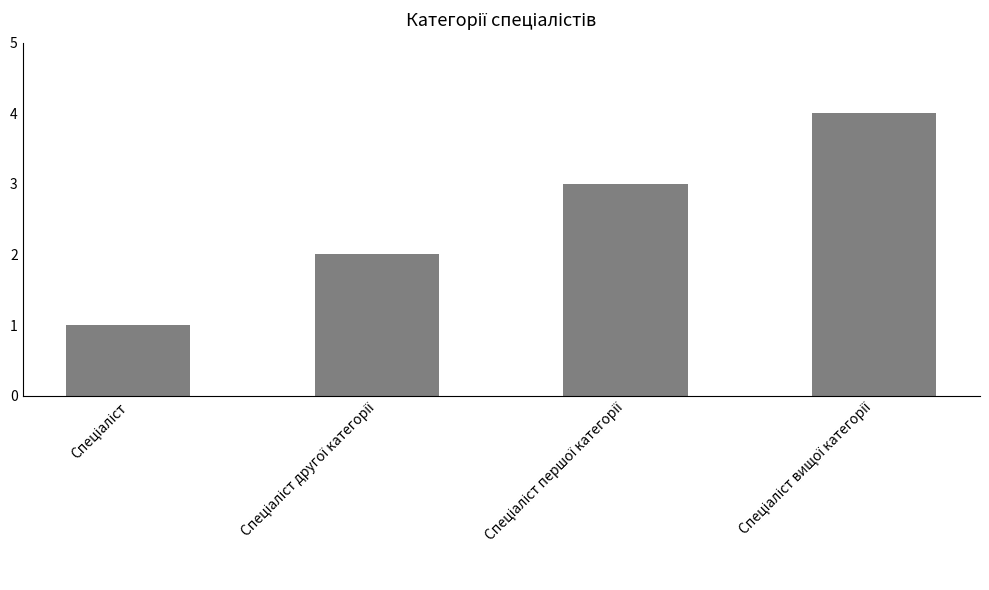

What is the greatest value displayed?

4